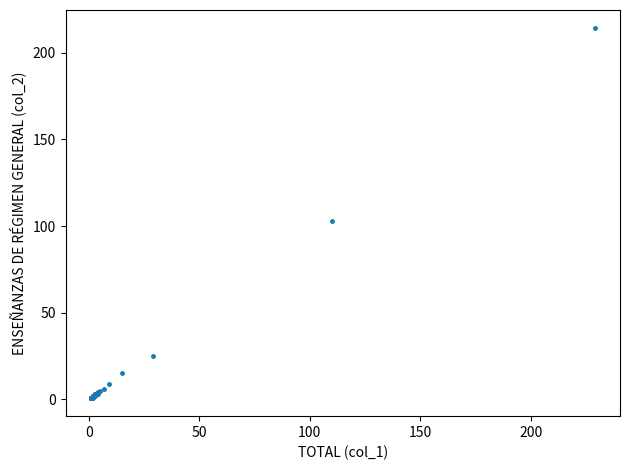

What Y value in the scatter plot is closest to 107?

103